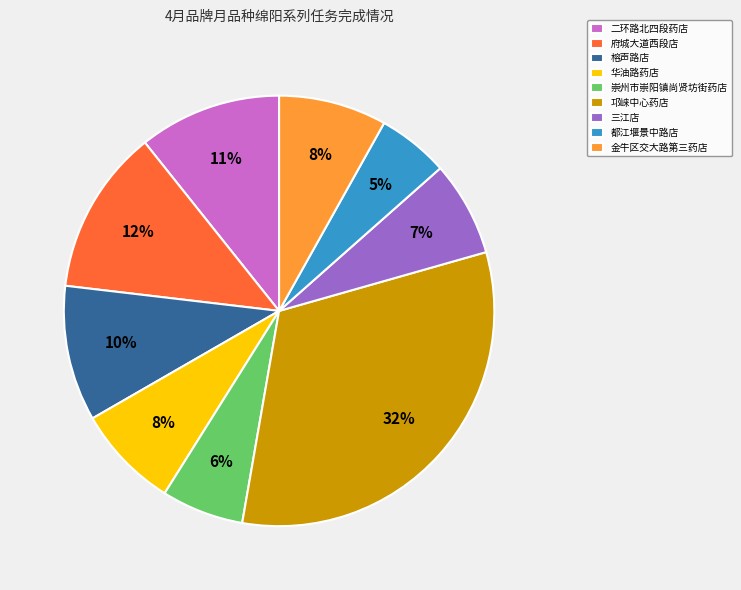

What is the smallest slice in the pie chart?

都江堰景中路店